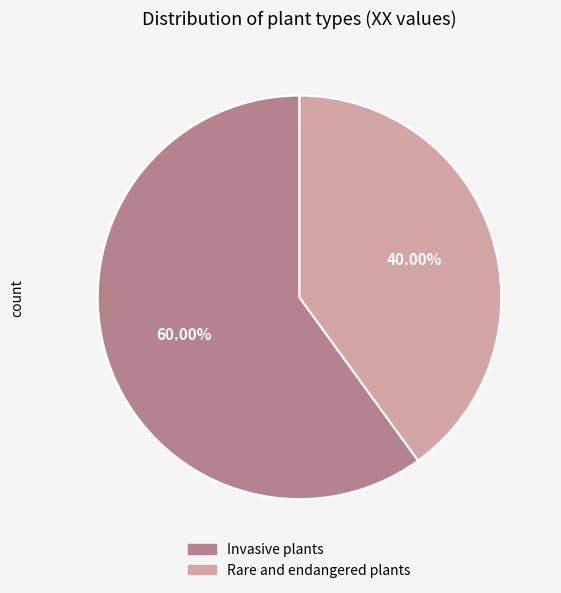

Do Rare and endangered plants and Invasive plants together represent more than half of the pie?

Yes